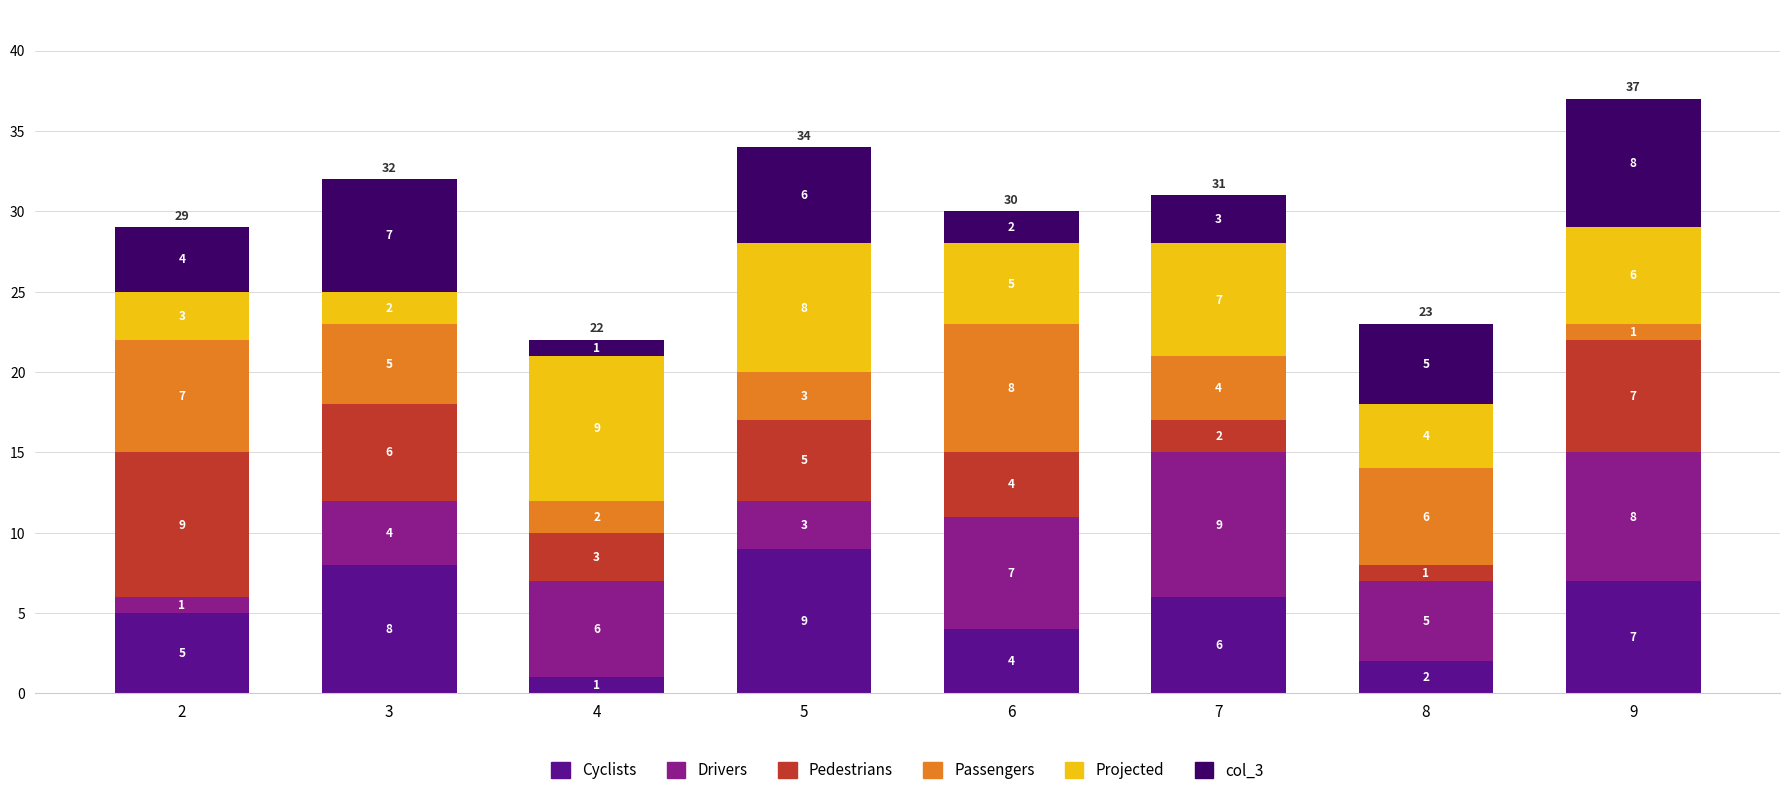

How many bars are there in total?

8